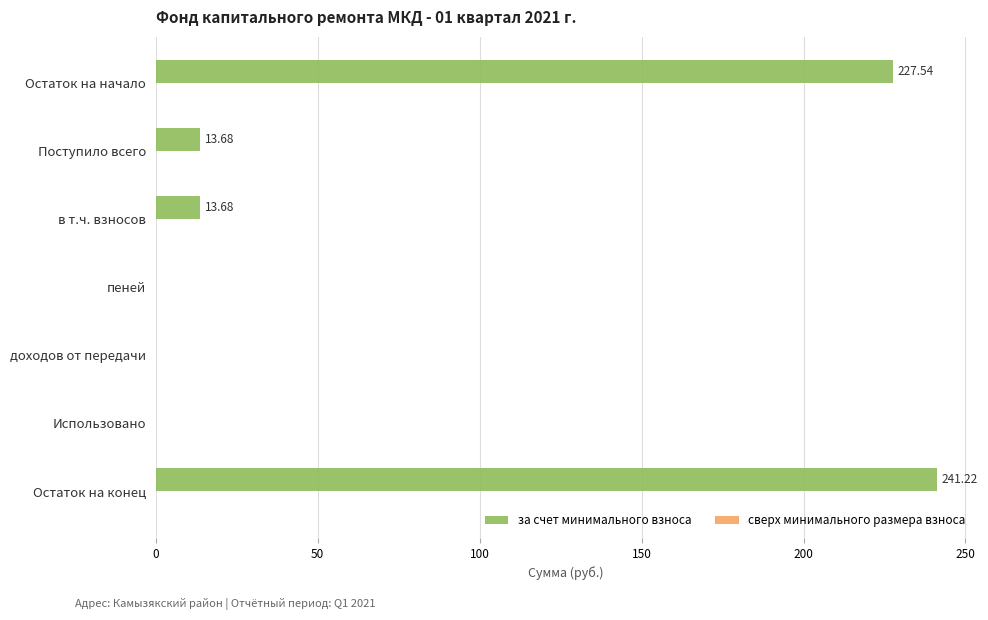

Which label corresponds to the largest value in the chart?

Остаток на конец